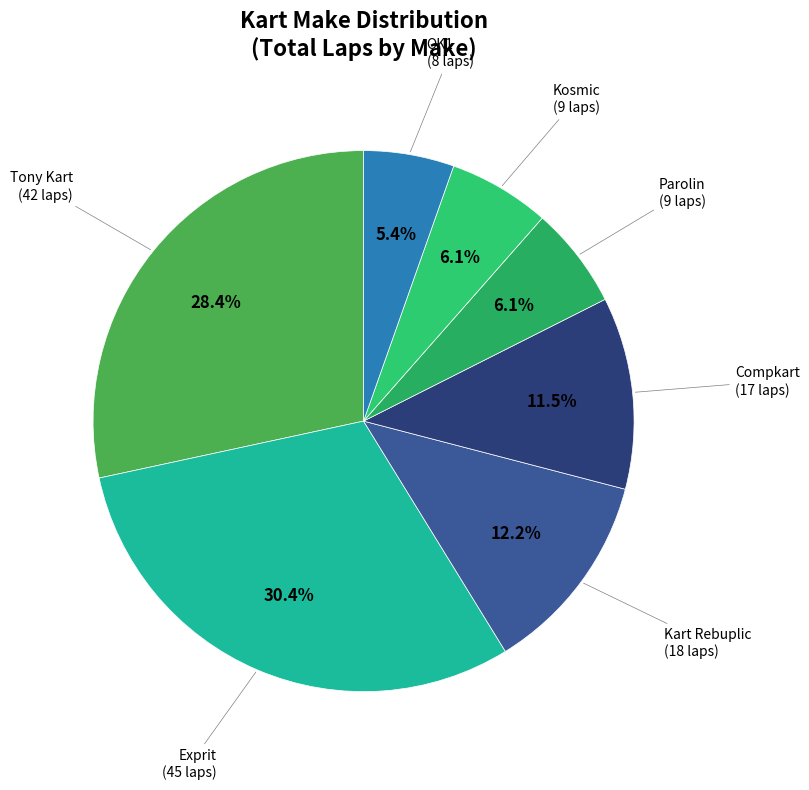

Count the number of slices in the pie.

7